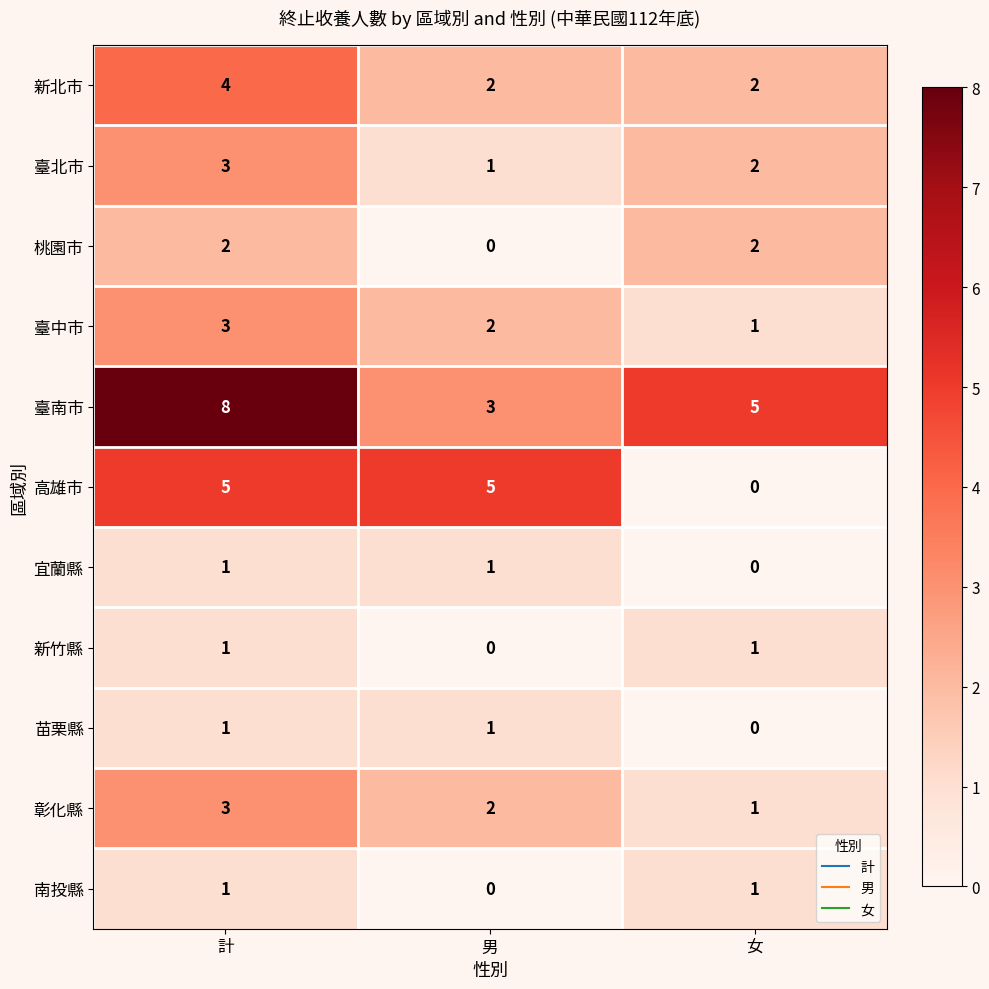

At which label does 臺中市 reach its peak?

計